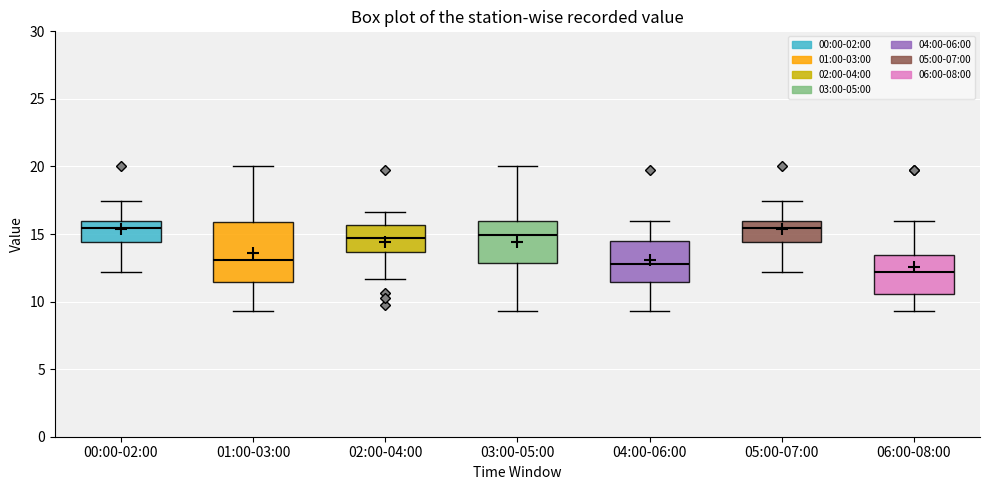

Which box has the lowest median line?

06:00-08:00